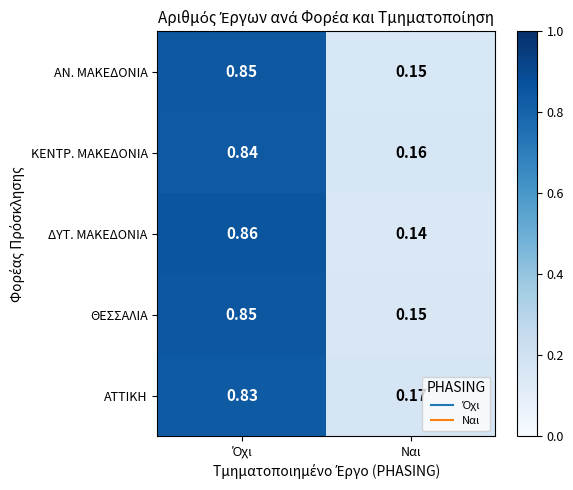

Is the value of ΑΝ. ΜΑΚΕΔΟΝΙΑ at Ναι greater than the value of ΔΥΤ. ΜΑΚΕΔΟΝΙΑ at Ναι?

Yes